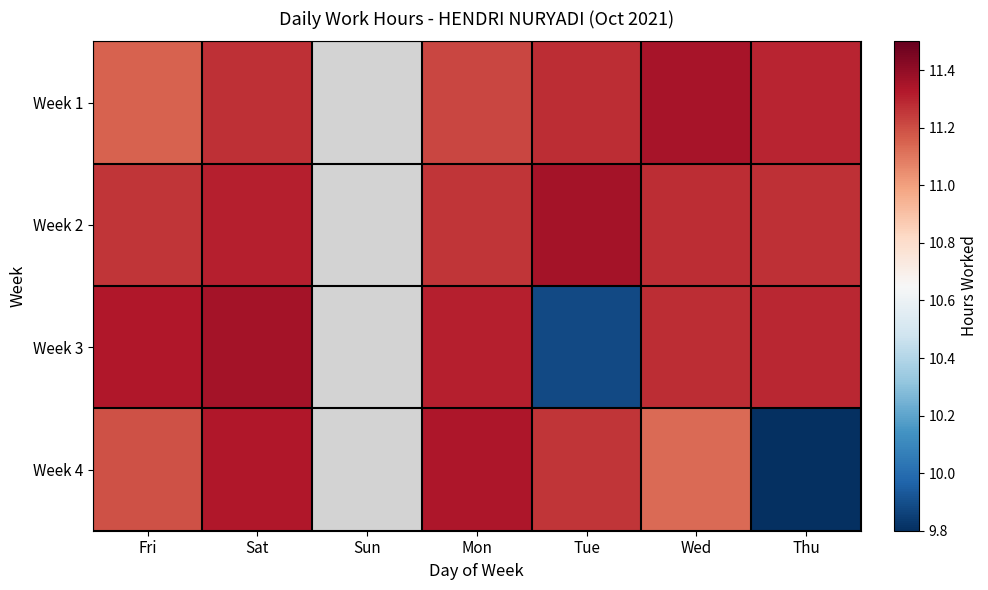

At how many categories does at least one series exceed 5?

6